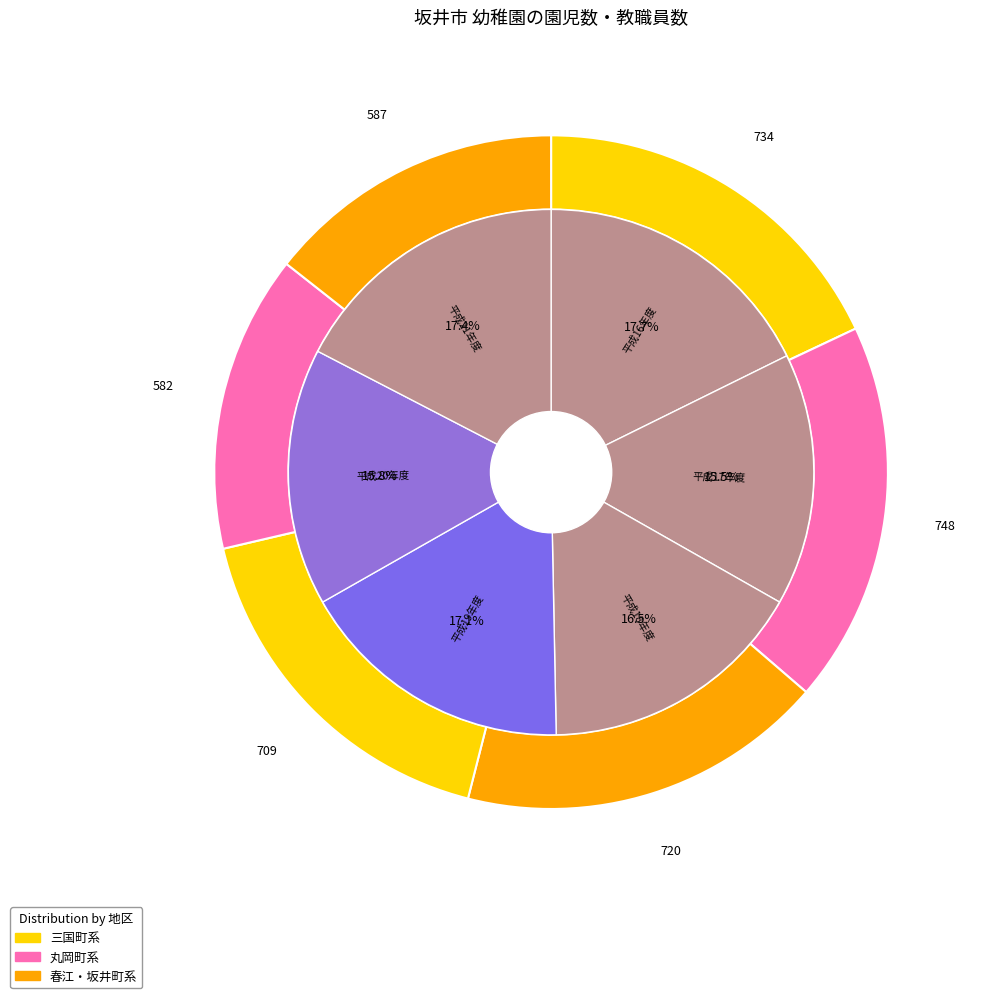

How many segments does this pie chart have?

6